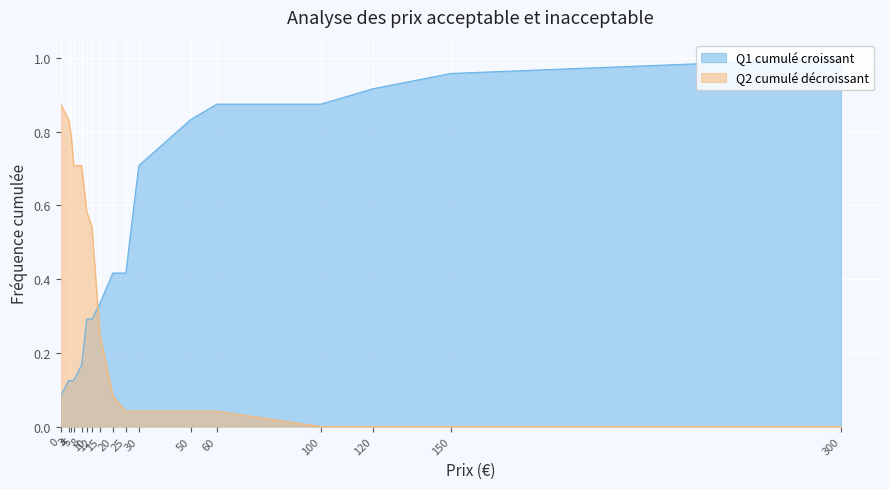

What is the lowest value of the Q1 cumulé croissant series?

0.1